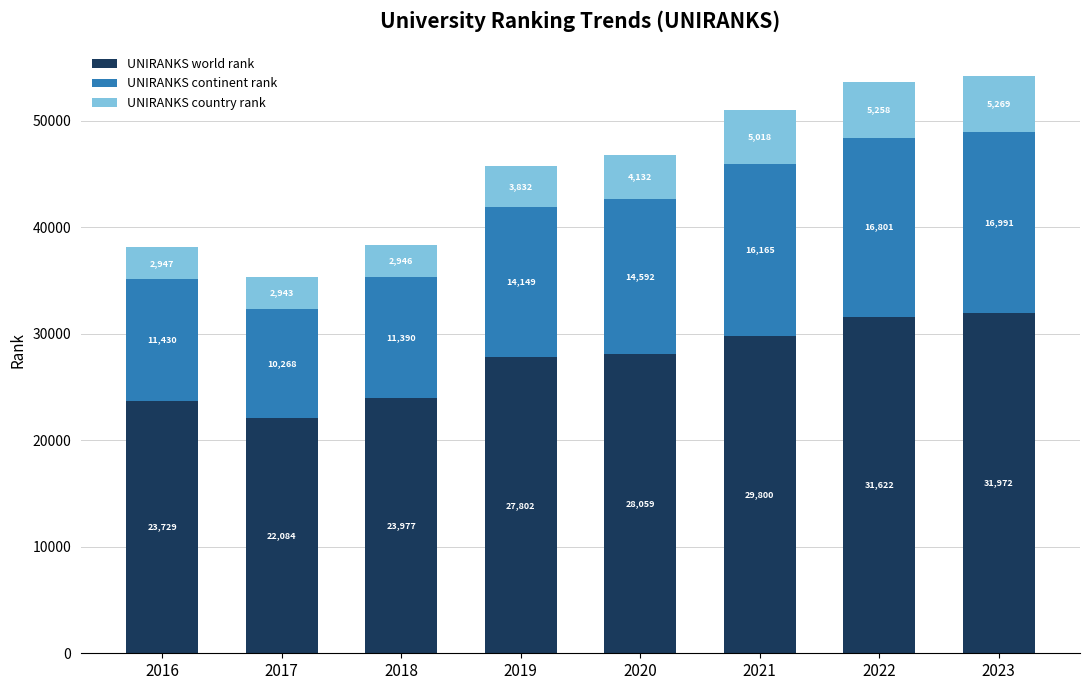

Are the bars grouped side by side (vs. stacked)?

No